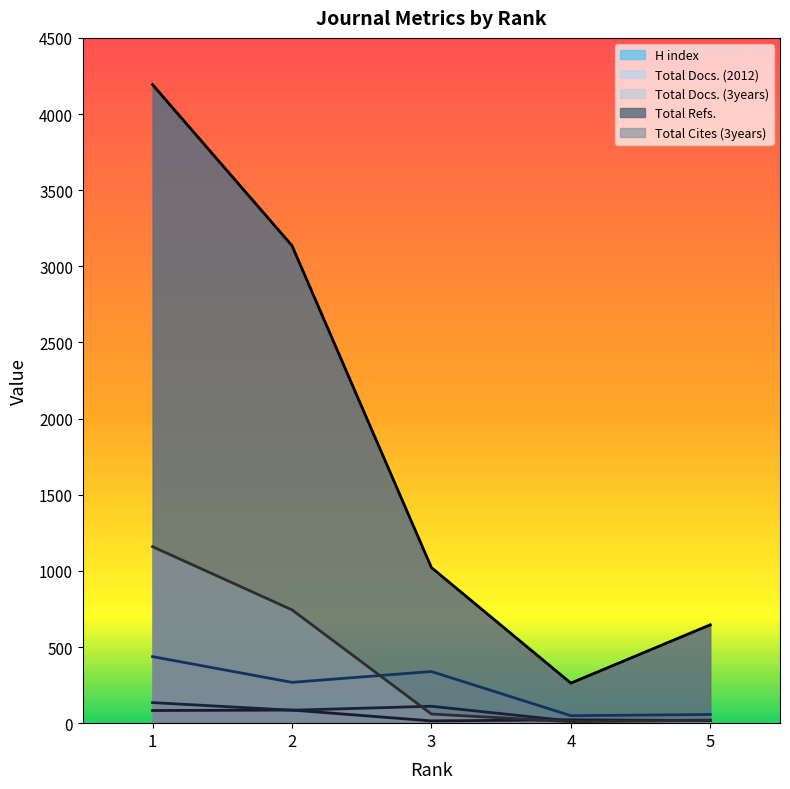

How many times do H index and Total Cites (3years) cross each other?

2